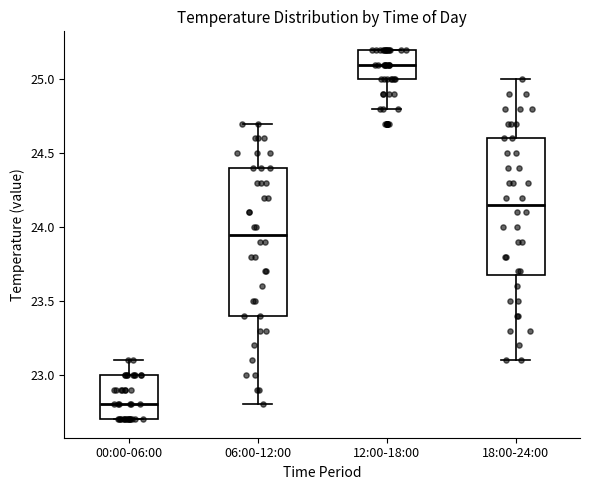

Where does the lower whisker of the box for 18:00-24:00 end on the y-axis? The values are not printed on the chart, so give them approximately, as read against the axis.

23.10